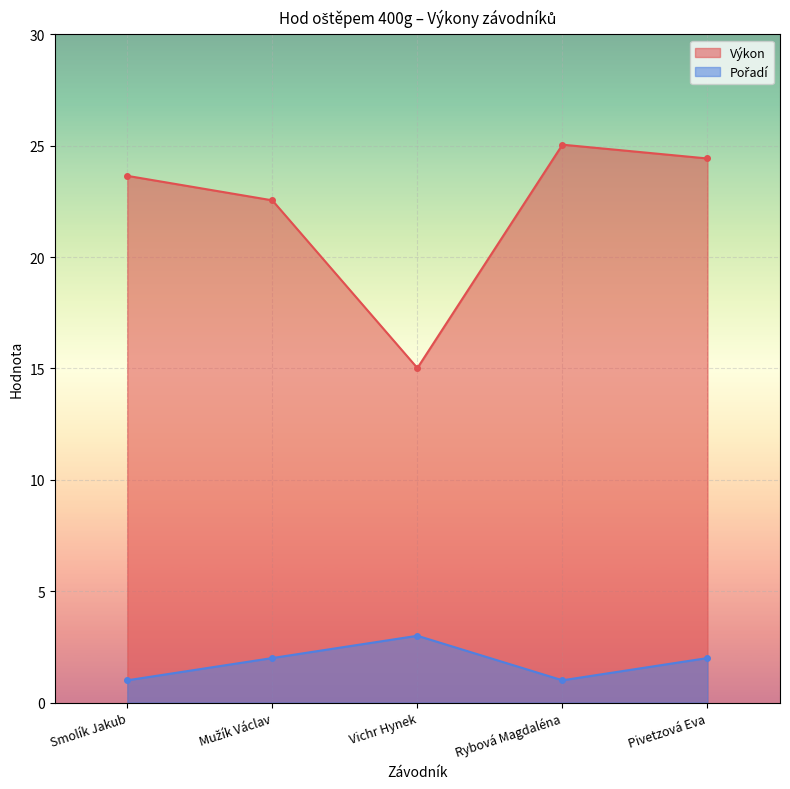

At which category does Pořadí reach its first local valley?

Rybová Magdaléna